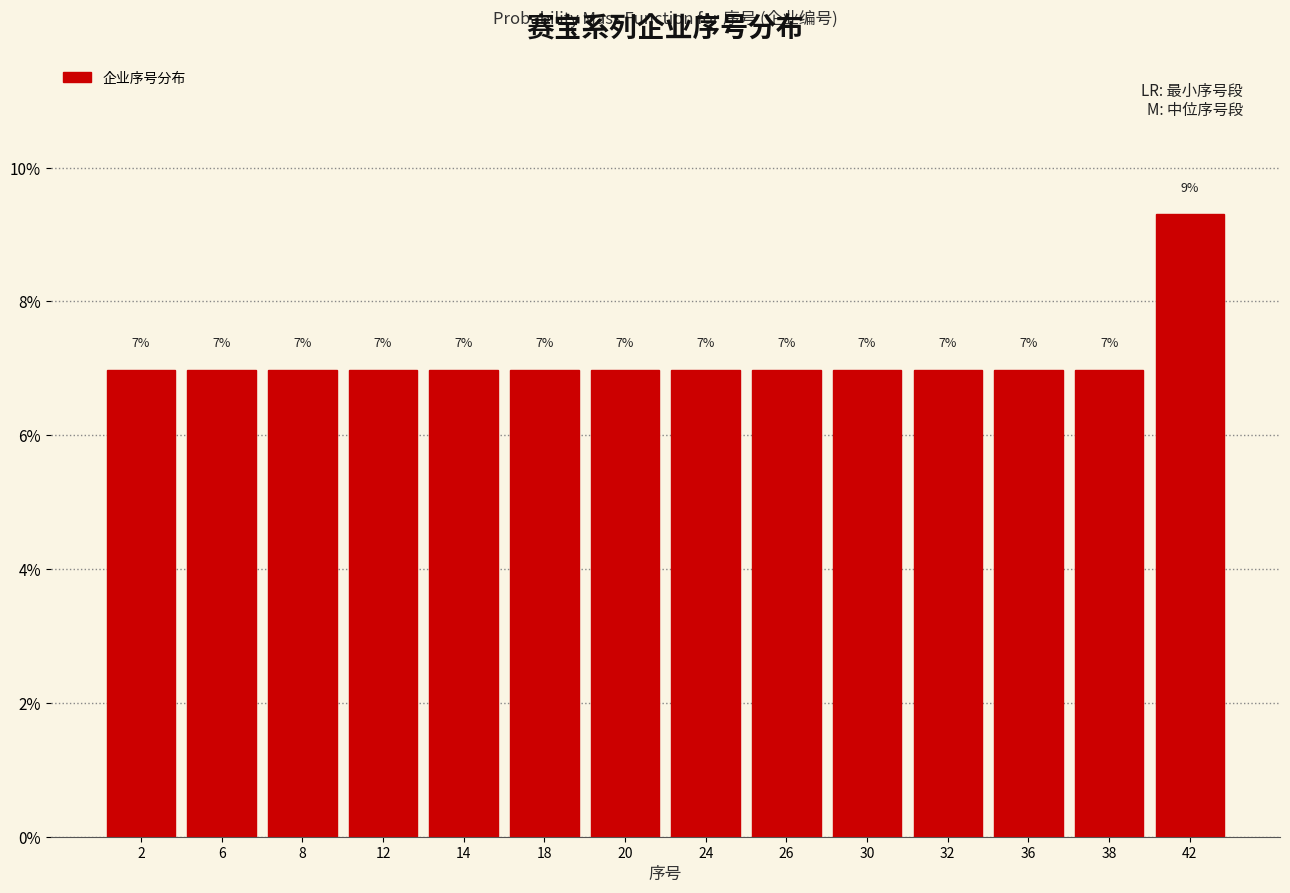

What is the ratio of the value at 36 to the value at 14?

1.0